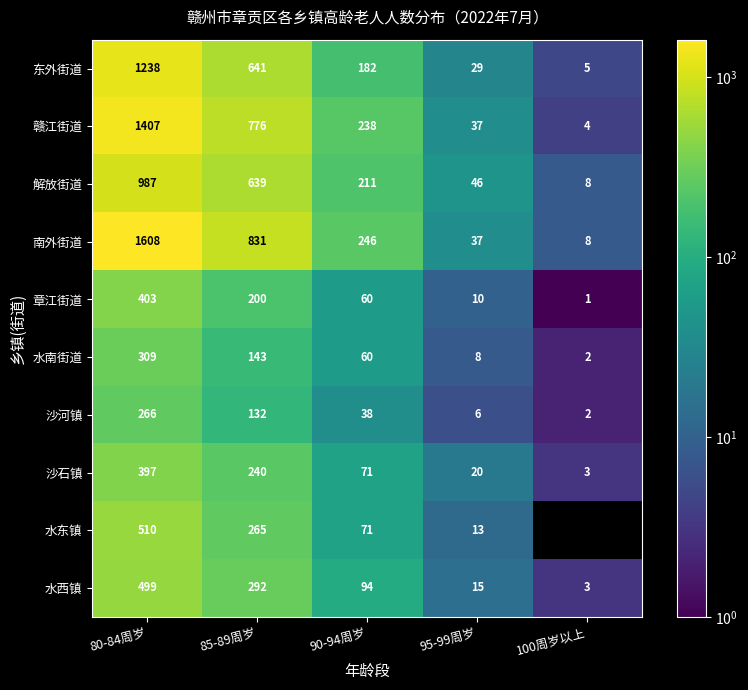

What is the spread (max minus min) of values at 85-89周岁?

699